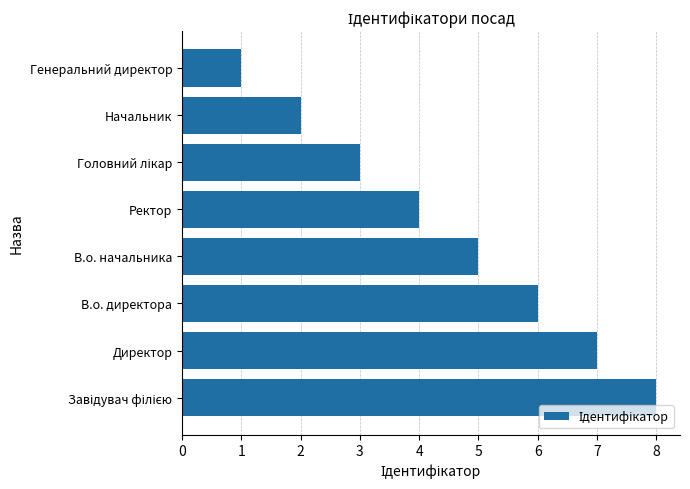

At which category does the chart reach its minimum across all series?

Генеральний директор